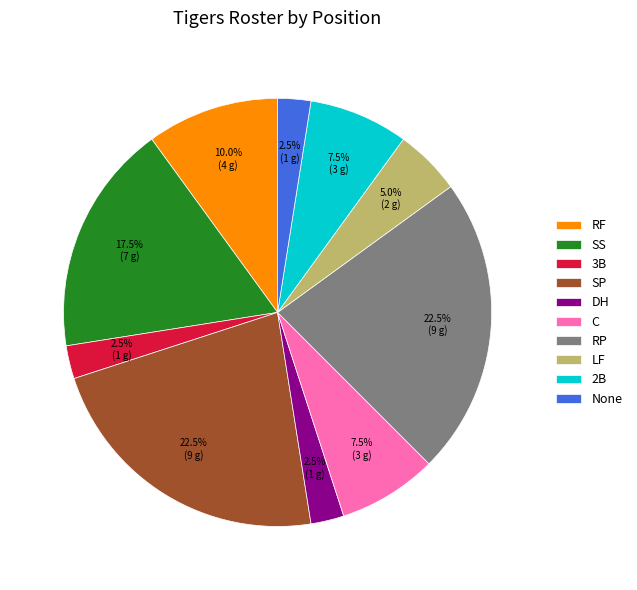

Is None the majority of the pie?

No